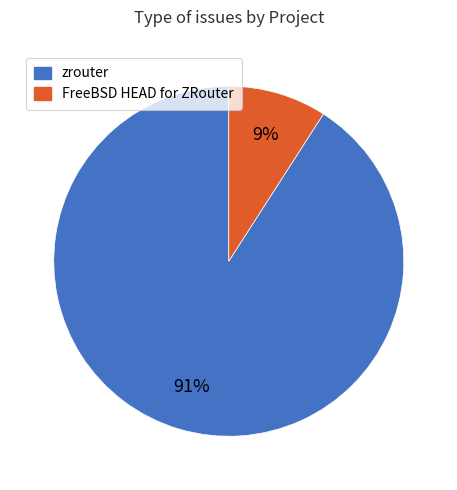

How many slices are in this pie chart?

2